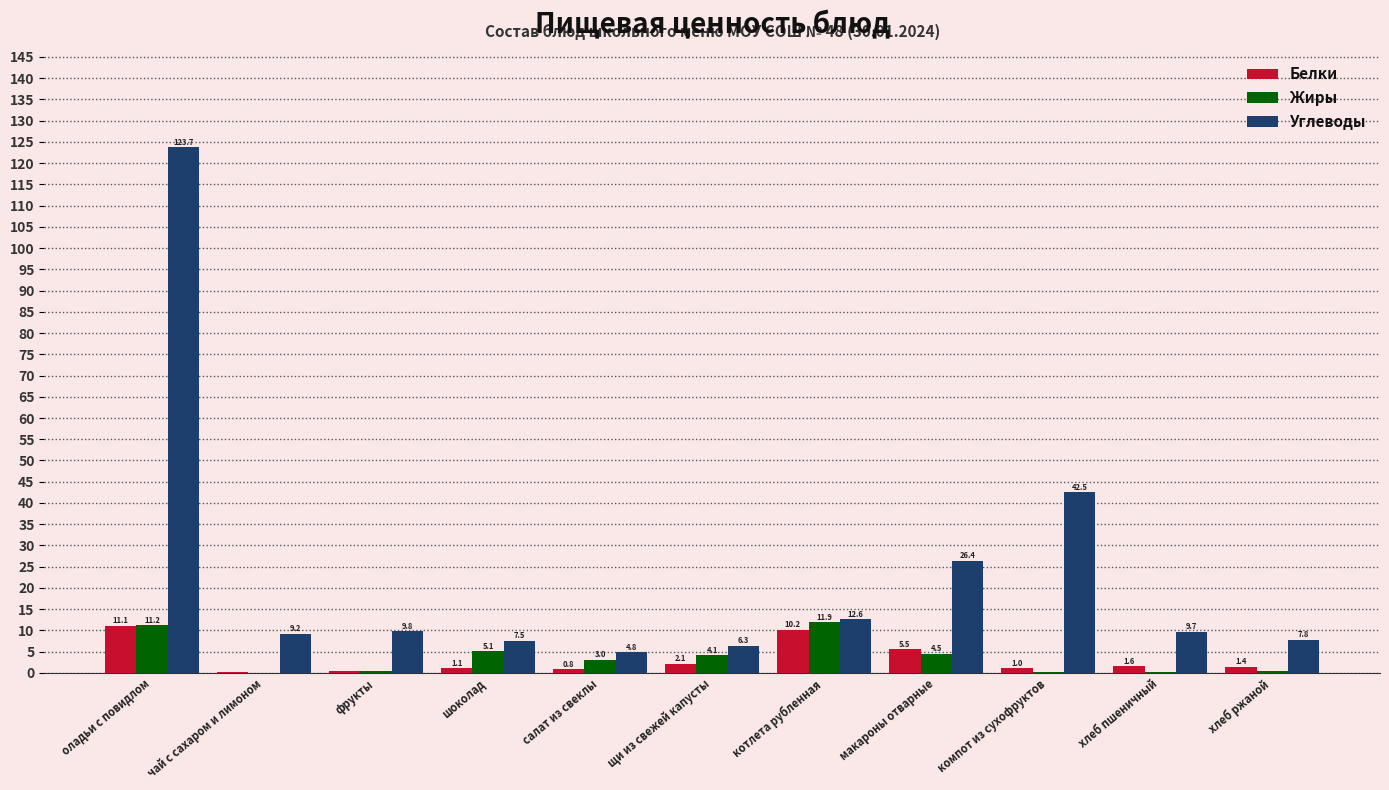

Is it true that Жиры equals 3.0 at салат из свеклы?

True